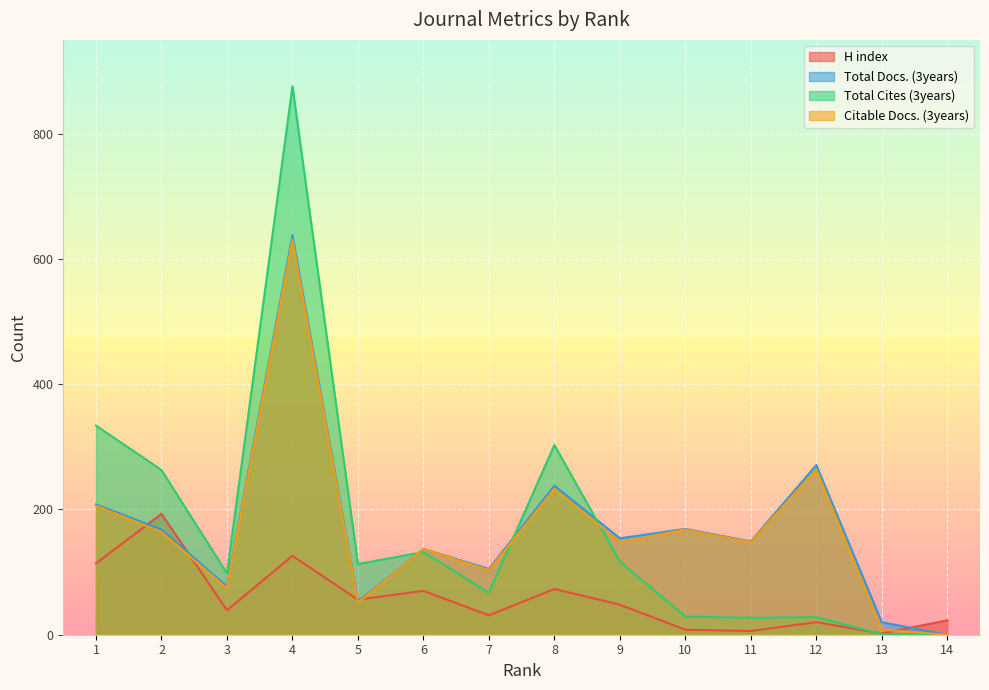

What is the sum of all Total Cites (3years) values?

2388